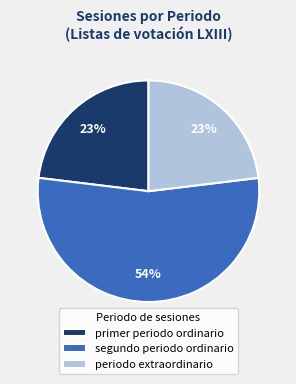

To the nearest percent, what is the difference between the largest and smallest slice percentages?

31%